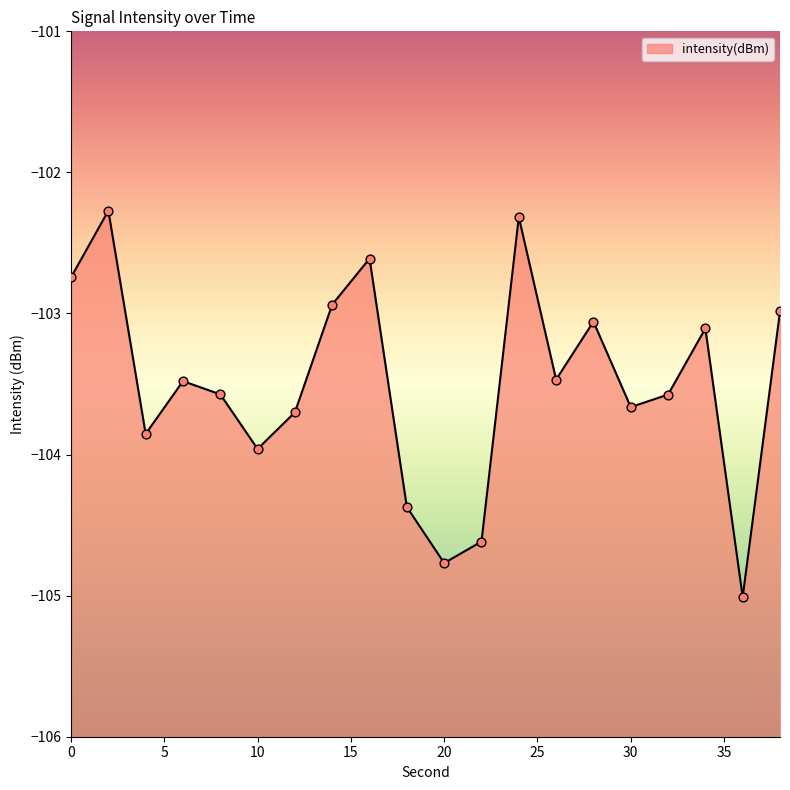

What is the change in value from 20 to 28?

+1.7